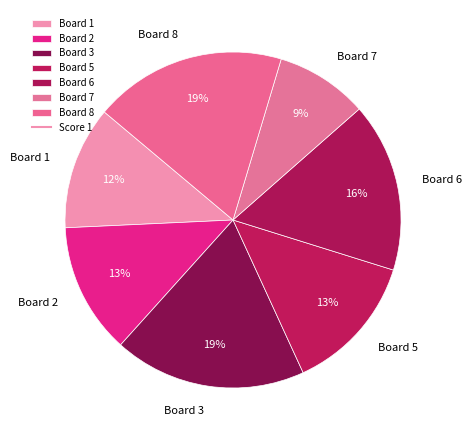

Is Board 1 the majority of the pie?

No